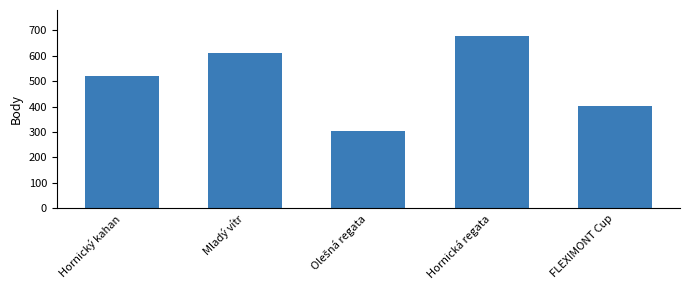

At which label is the value closest to 490?

Hornický kahan